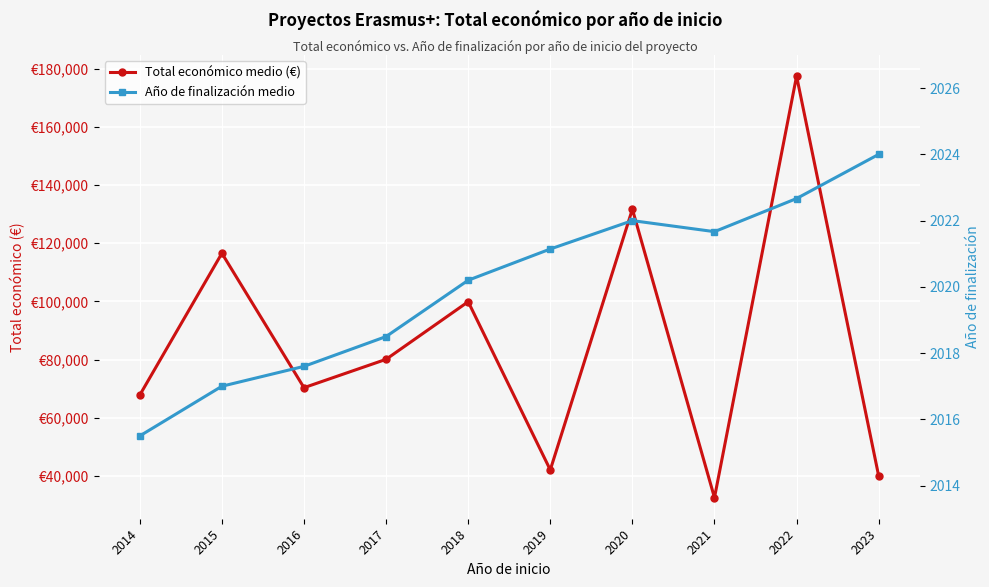

What is the minimum value shown in the chart?

2015.5